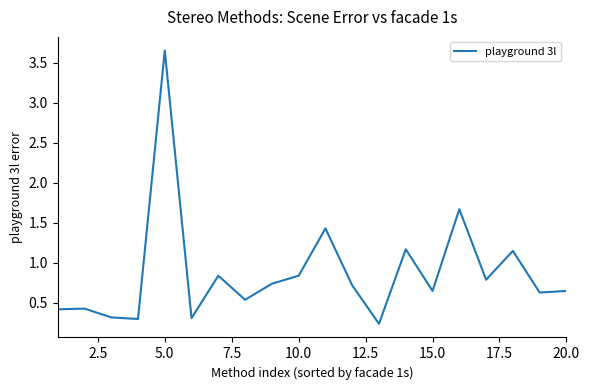

Is this an area chart (filled region under the line)?

No